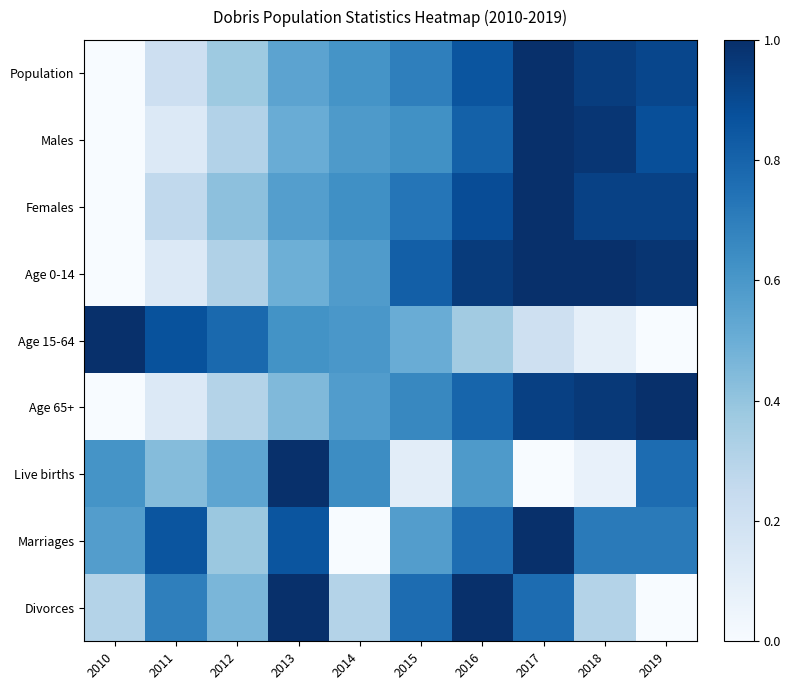

What is the maximum value shown in the chart?

1.0